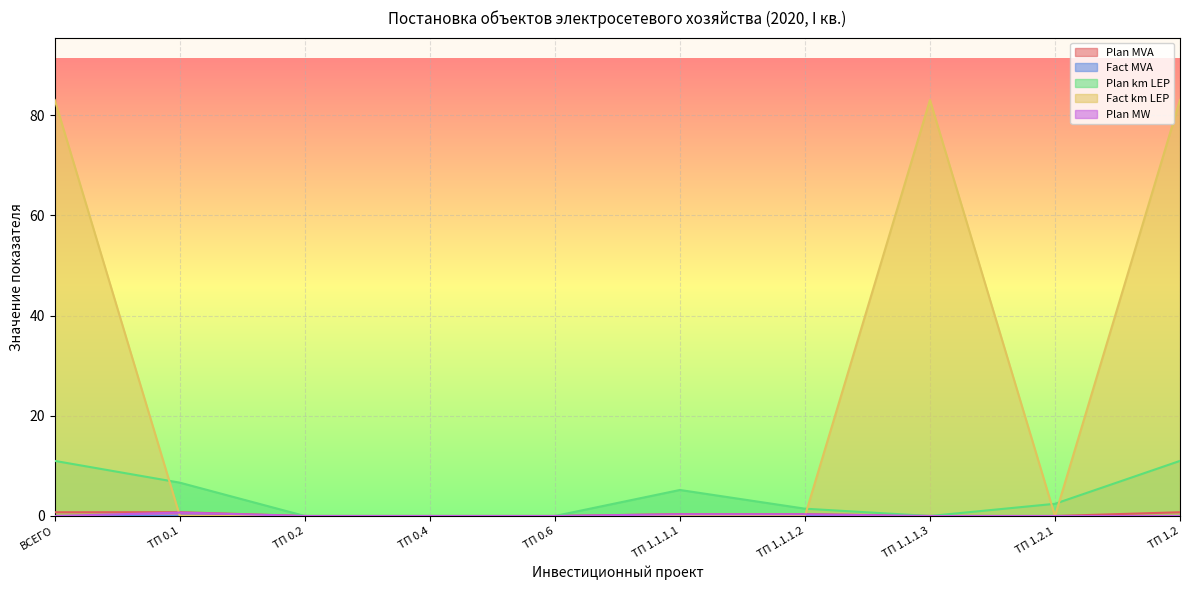

Which label corresponds to the smallest value in the chart?

ТП 0.2